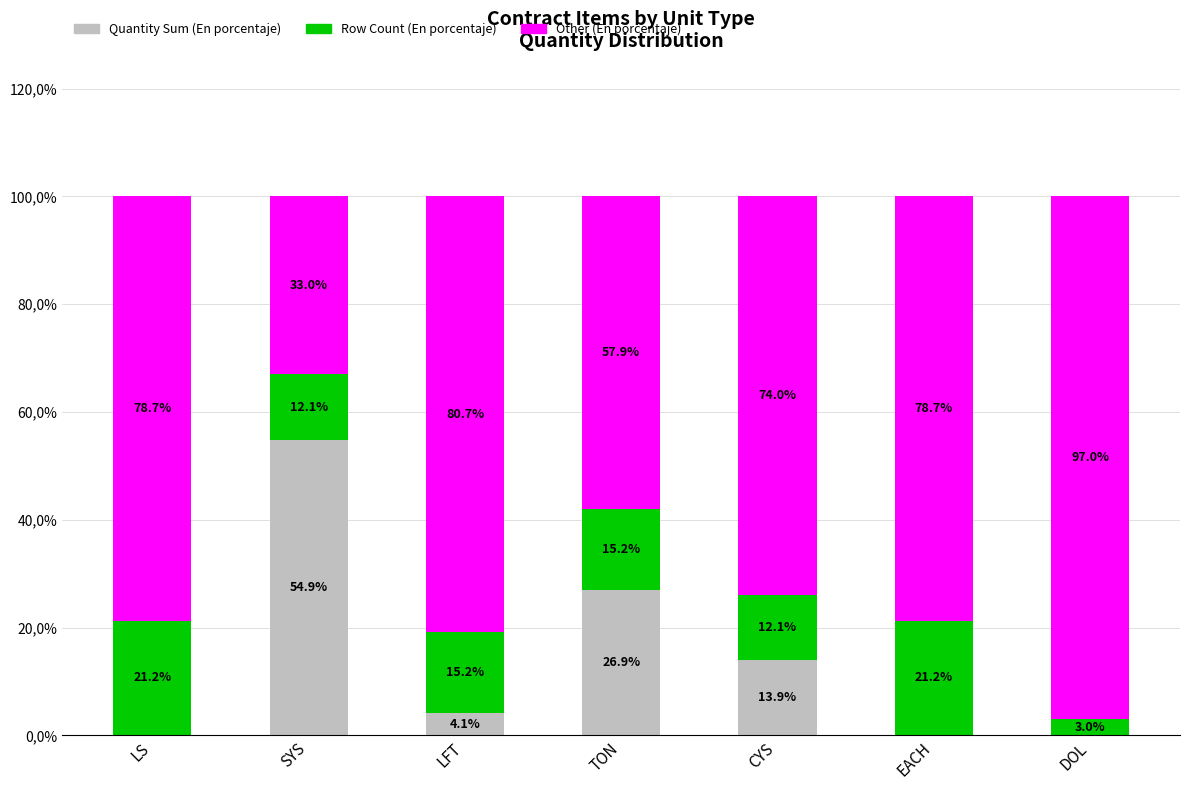

What are all the series names shown in the legend?

Quantity Sum (En porcentaje), Row Count (En porcentaje), Other (En porcentaje)